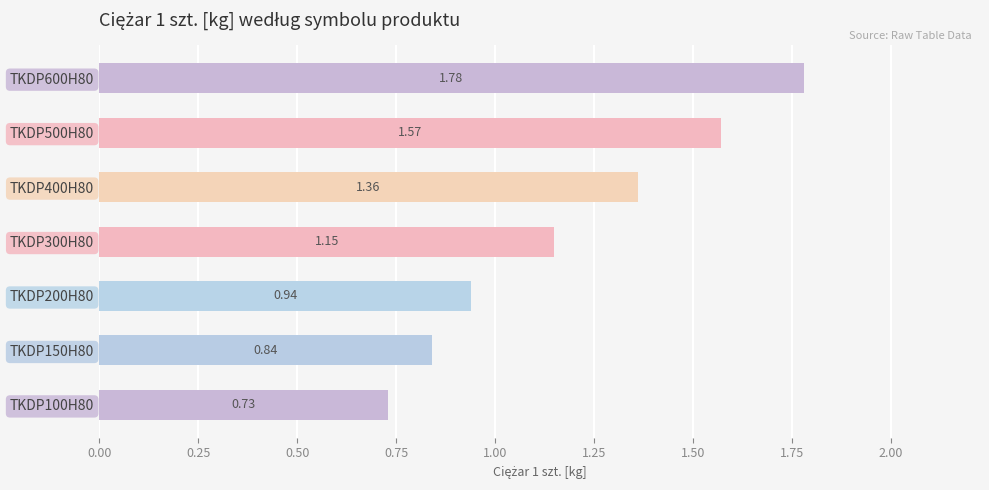

List the labels in order of value, smallest first.

TKDP100H80, TKDP150H80, TKDP200H80, TKDP300H80, TKDP400H80, TKDP500H80, TKDP600H80